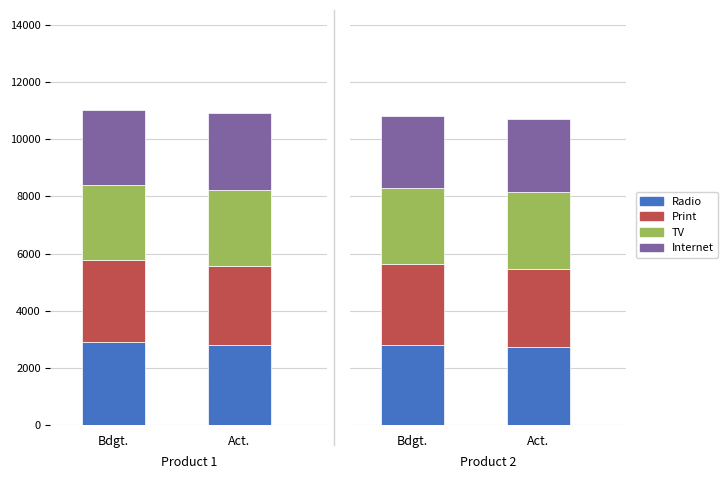

Where is Print nearest to the value 2763?

Bdgt.